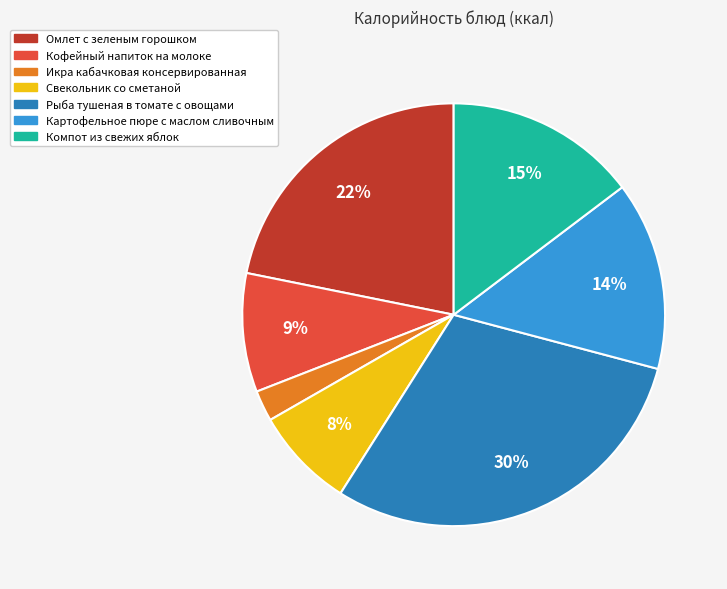

The Кофейный напиток на молоке slice represents 9% of the pie. True or false?

True